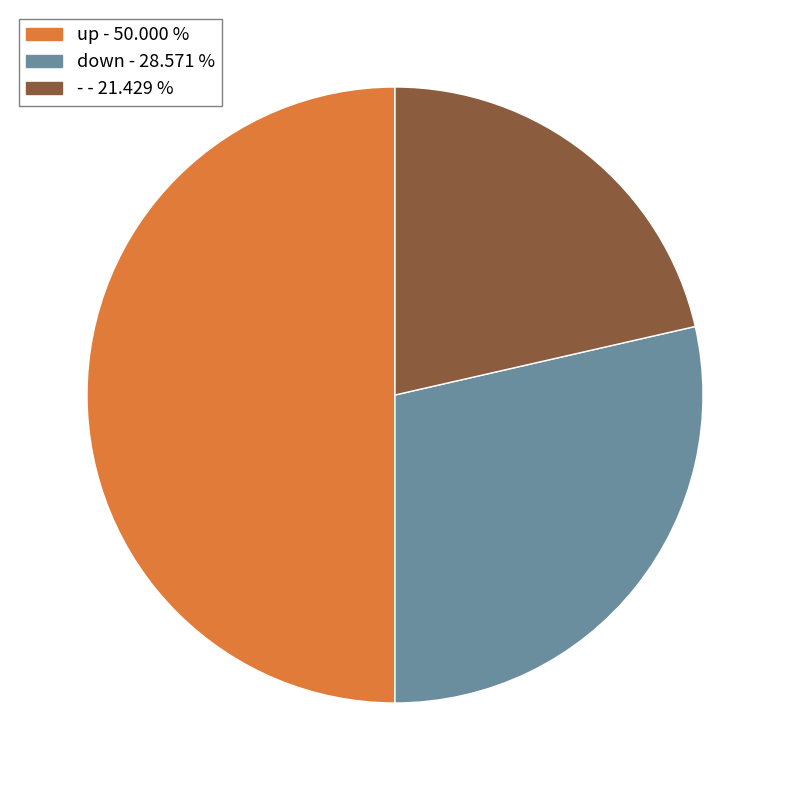

Approximately how many times larger is the value at up compared to -?

2.3